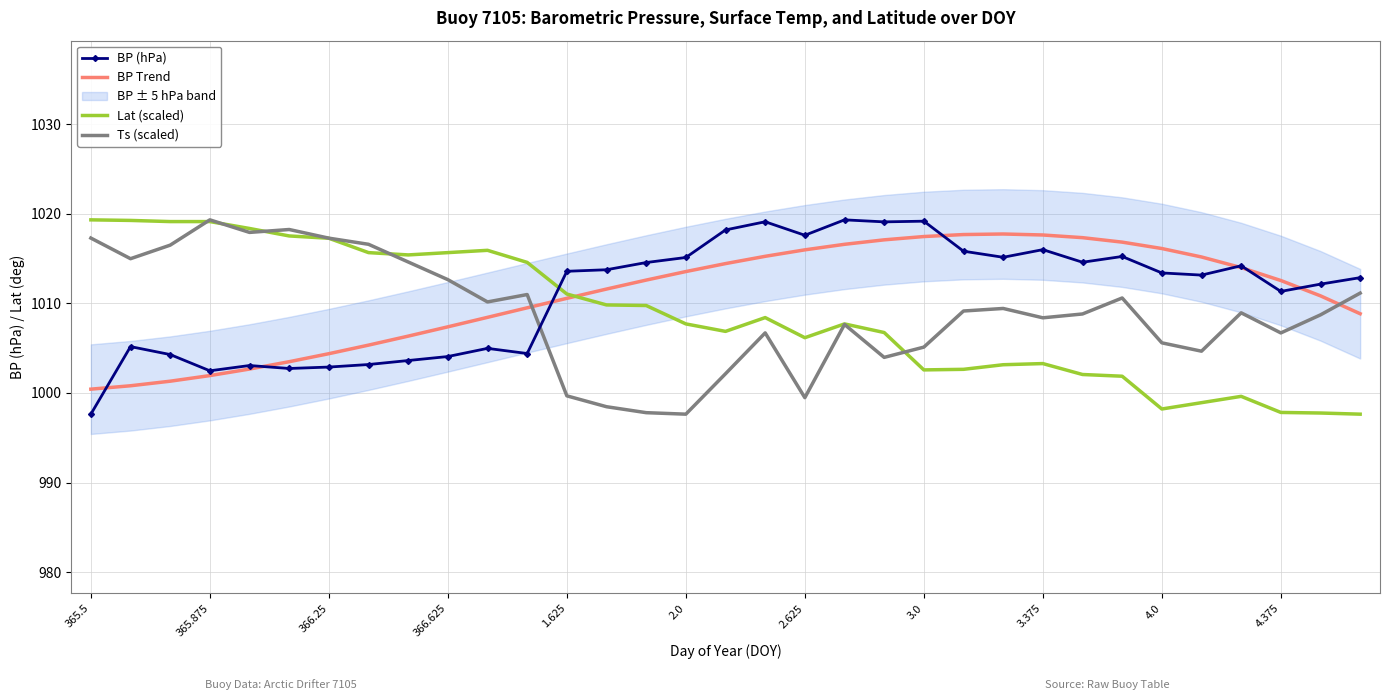

Which category has the lowest value in the BP Trend series?

365.5